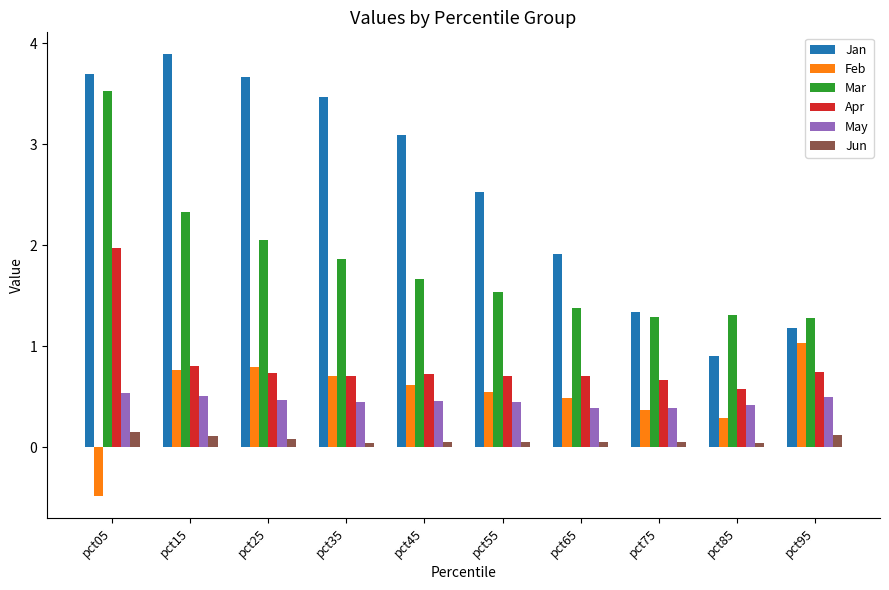

What is the smallest value displayed?

-0.5